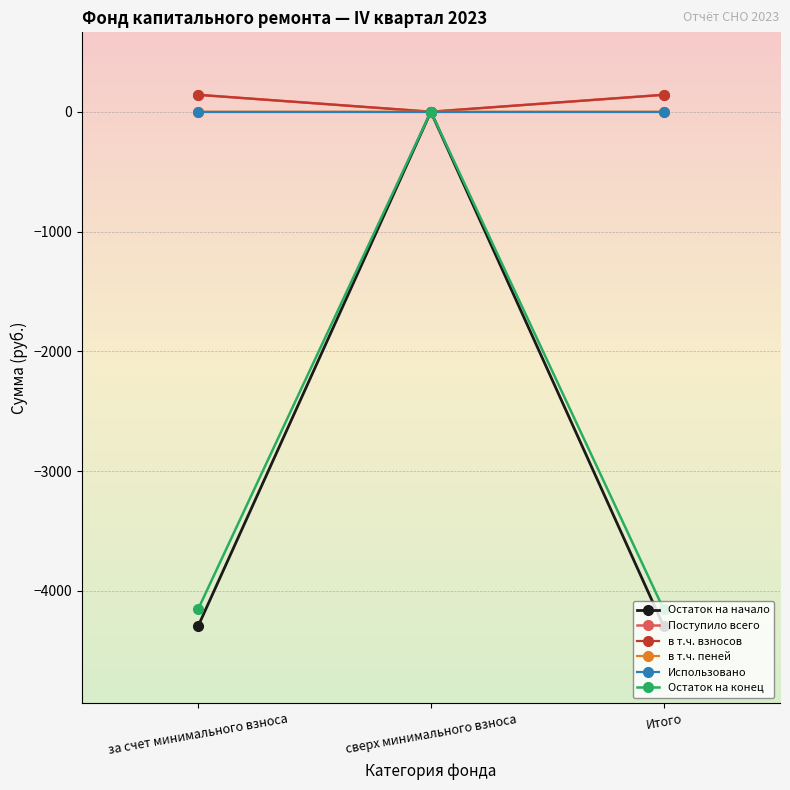

Is the value of Остаток на начало at за счет минимального взноса greater than the value of Использовано at Итого?

No